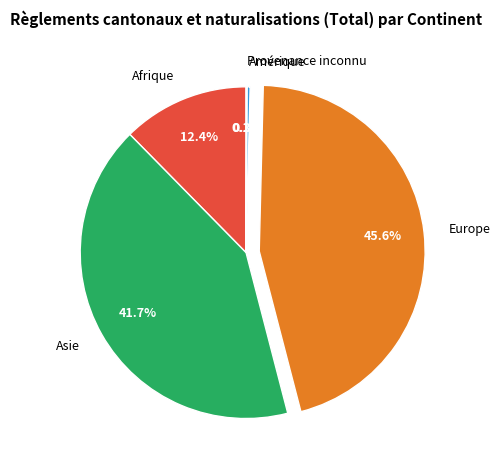

Which category has the biggest portion of the pie?

Europe